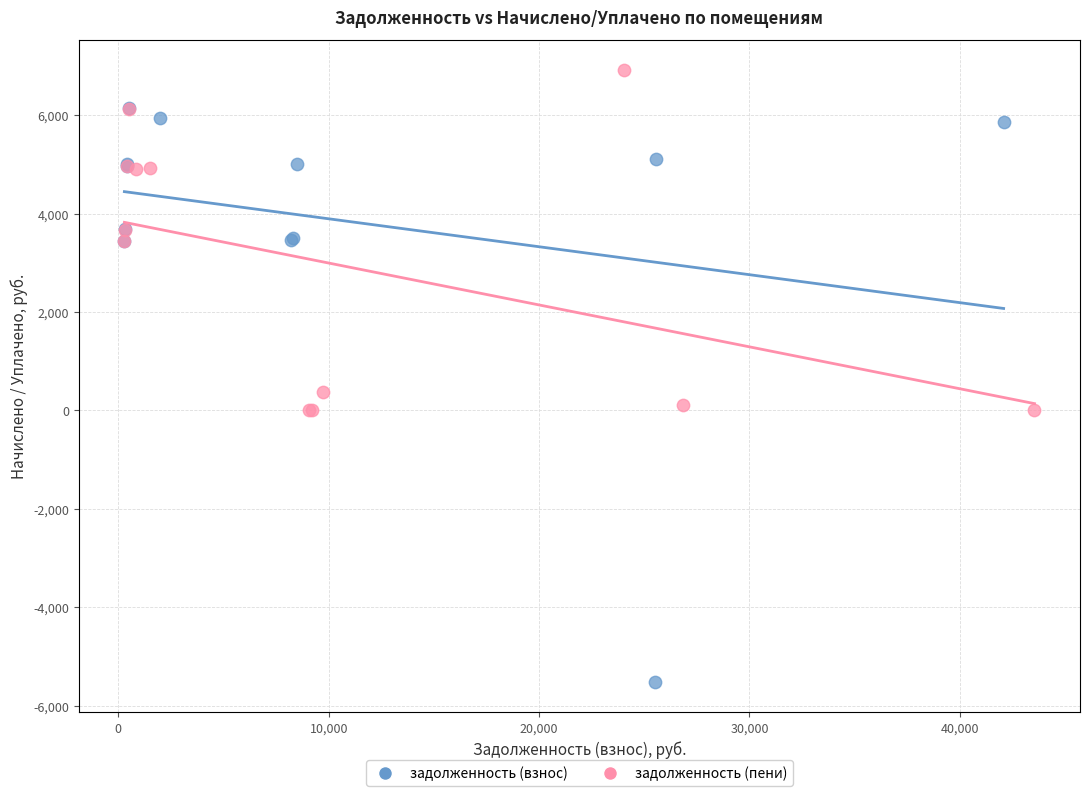

Which series has the widest spread of Y values?

задолженность (взнос)